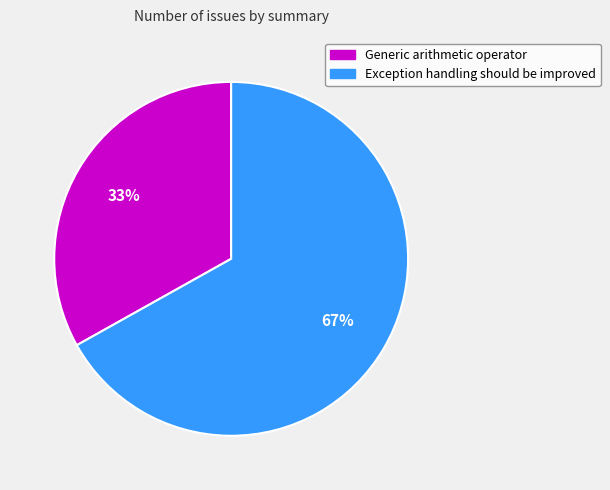

Is the sum of Generic arithmetic operator and Exception handling should be improved greater than half?

Yes